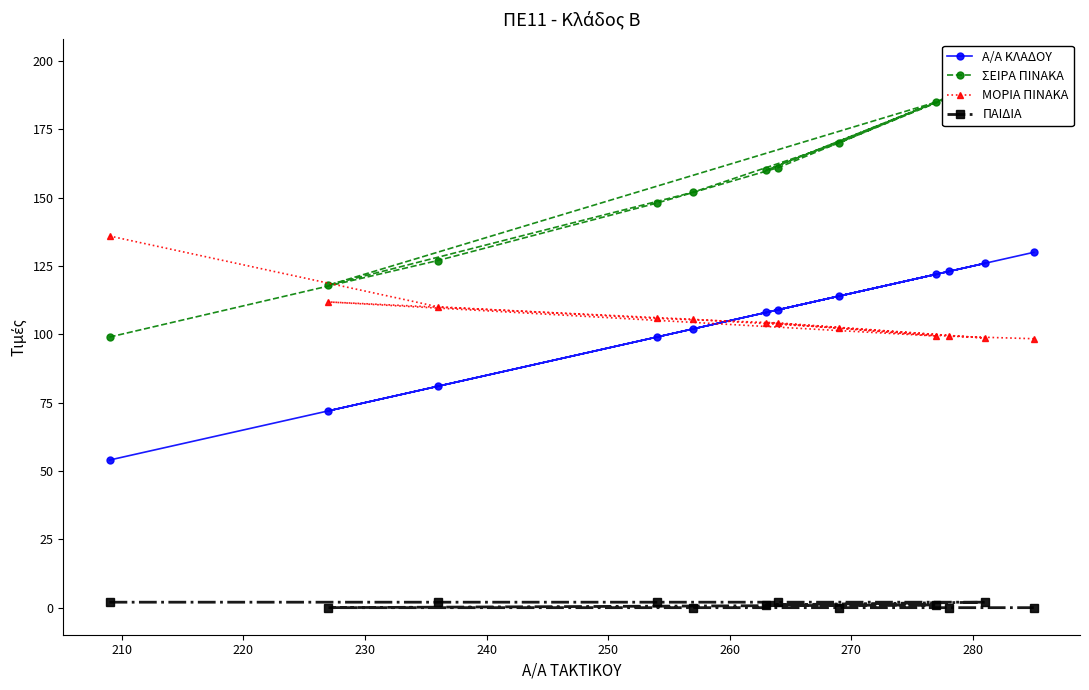

What is the value of the A/A ΚΛΑΔΟΥ point at the 9th from the left?

122.0